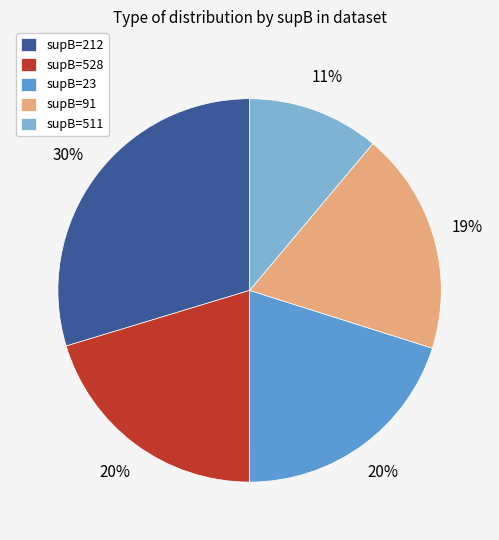

Is it true that supB=212 is 30% of the pie?

True